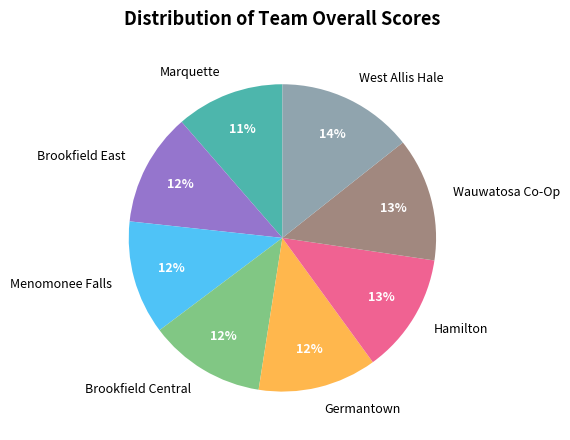

To the nearest percent, what portion does Wauwatosa Co-Op represent?

13%